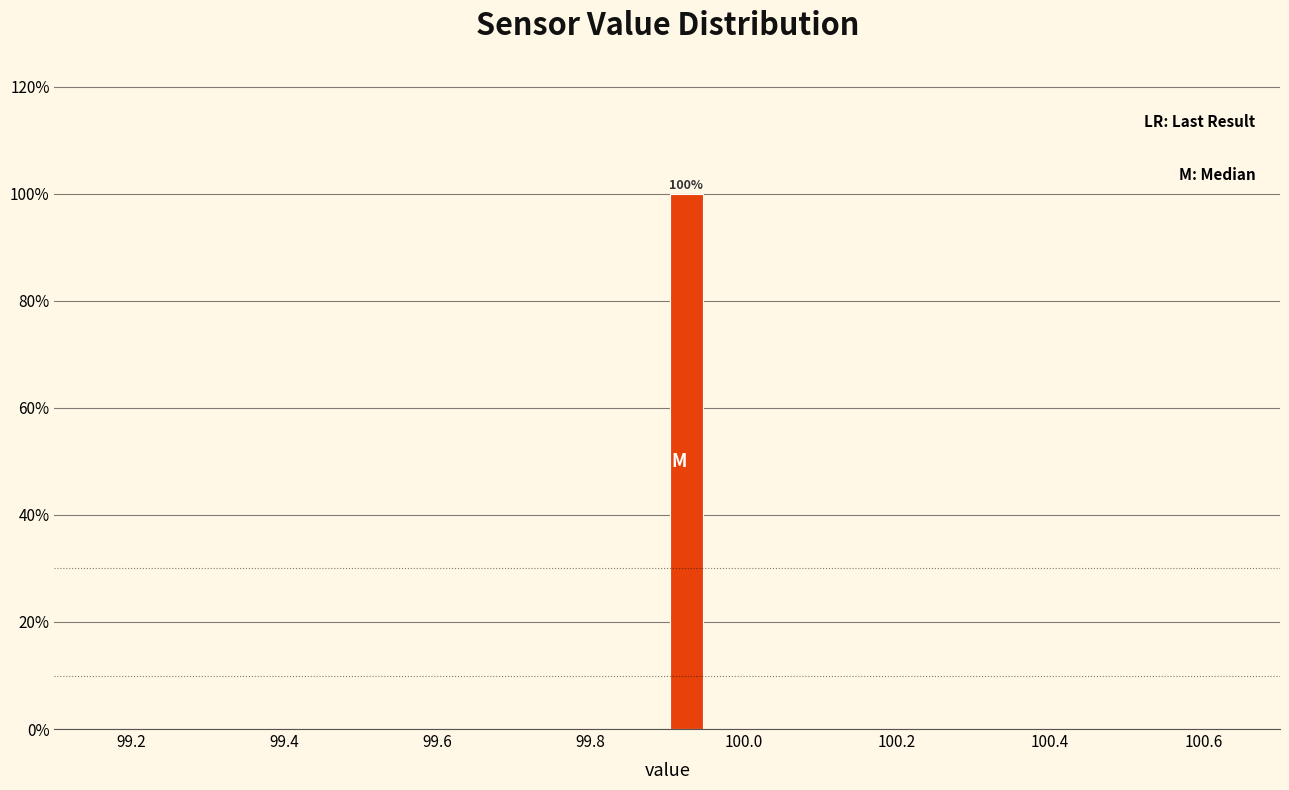

Around what value on the x-axis is the tallest bar? Give the approximate position of its centre, as read against the axis.

99.92